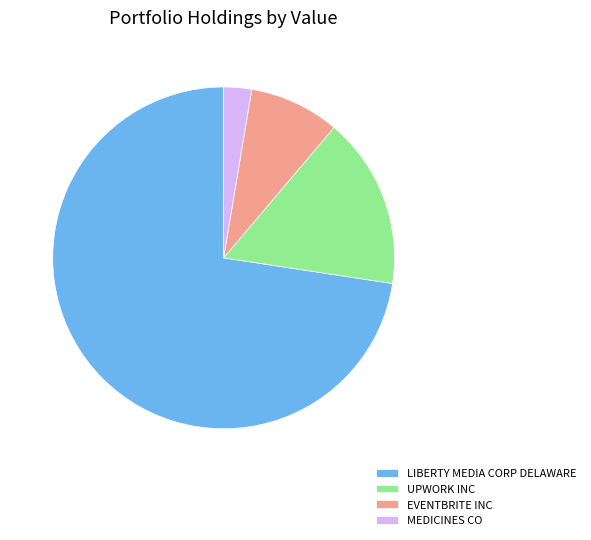

Rank the categories by value from highest to lowest.

LIBERTY MEDIA CORP DELAWARE, UPWORK INC, EVENTBRITE INC, MEDICINES CO